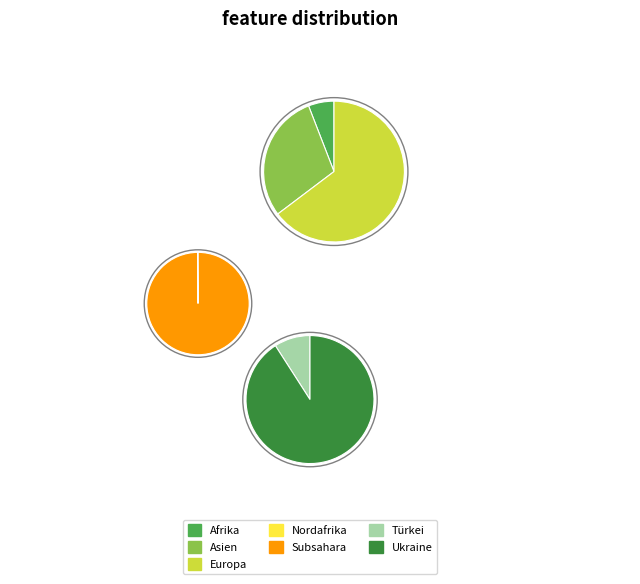

Which has a higher value, Nordafrika or Europa?

Europa